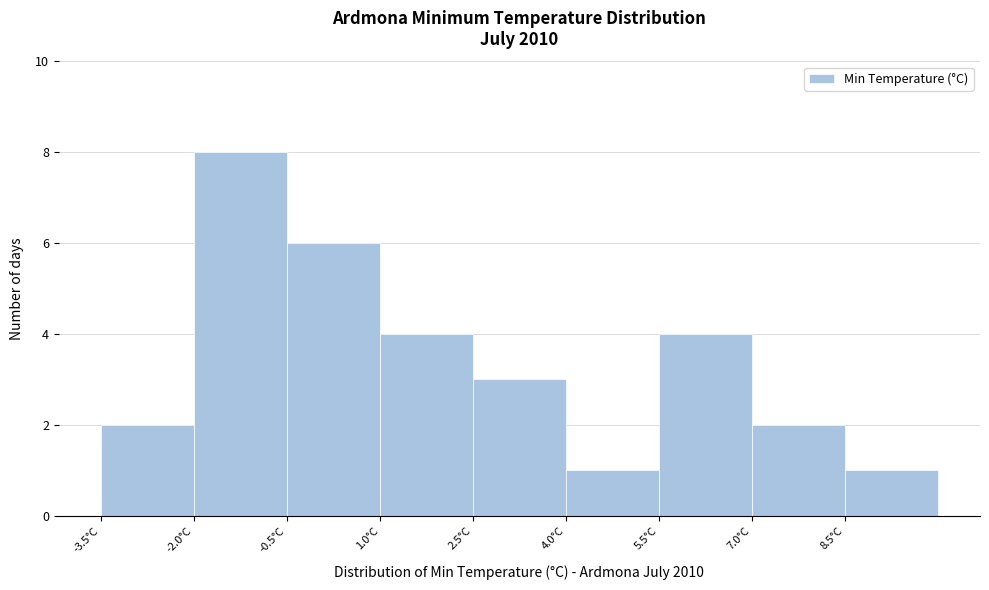

Over which range of the x-axis is the bar tallest?

-2.0 to -0.5